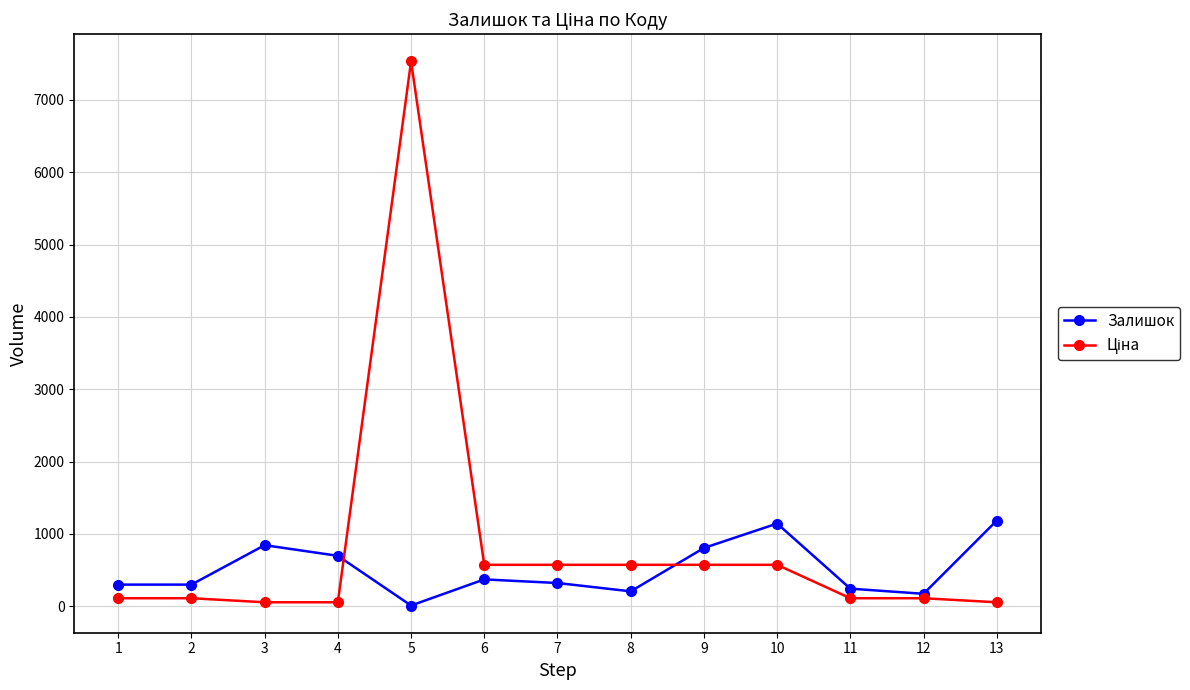

How many lines are shown in the chart?

2